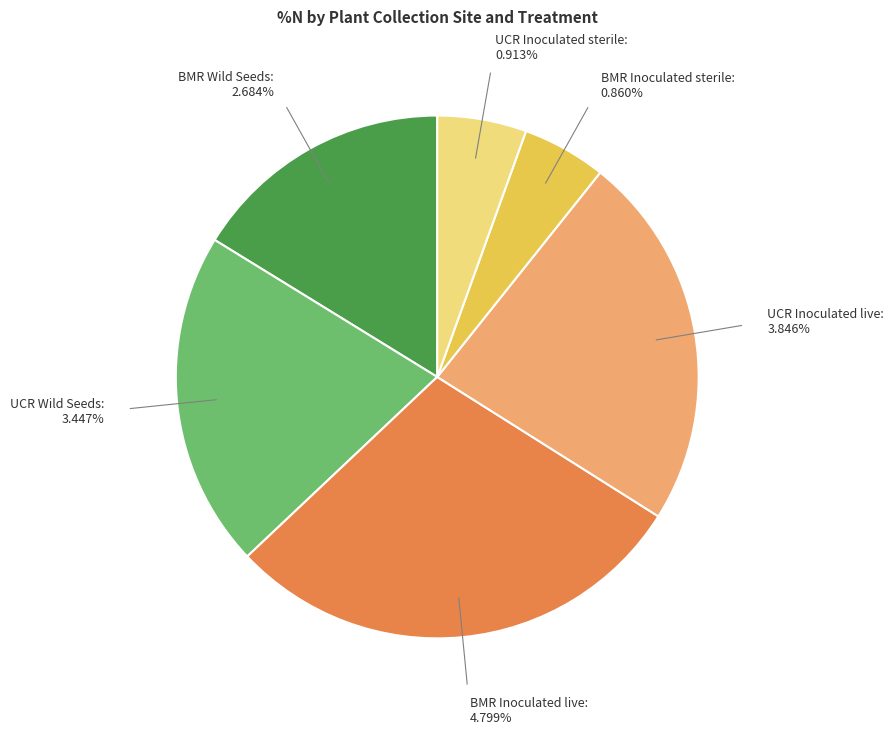

What percentage is NOT represented by UCR Wild Seeds?

79.2%